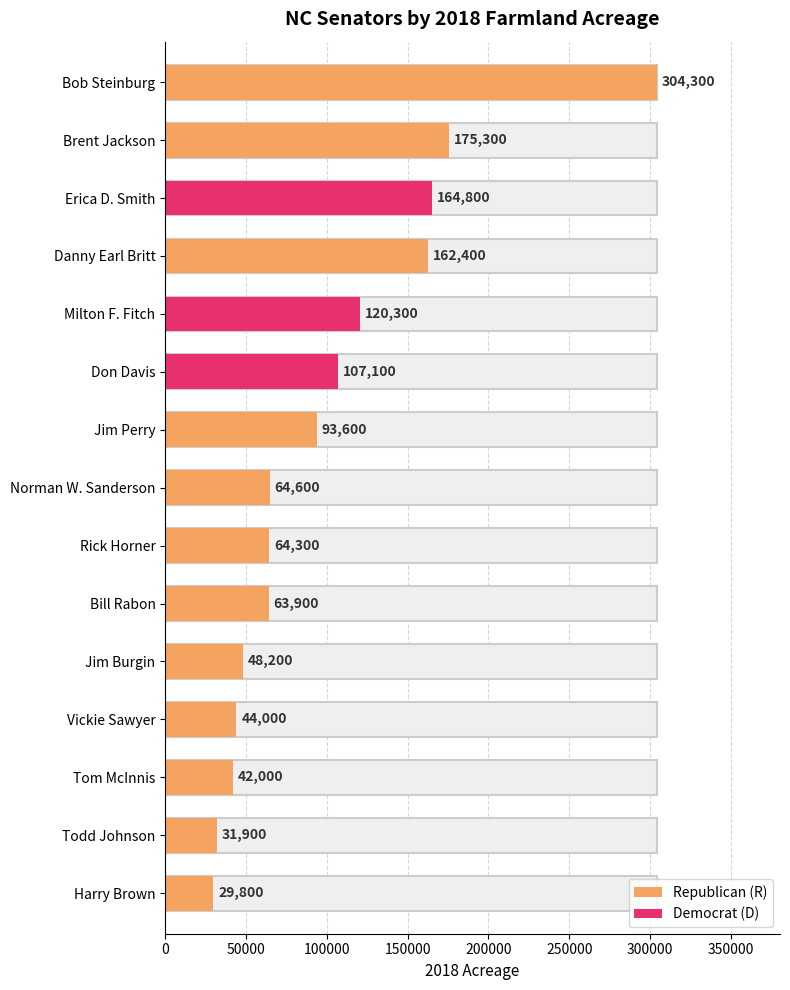

At which label does 2018 Acreage first exceed 64600?

Bob Steinburg